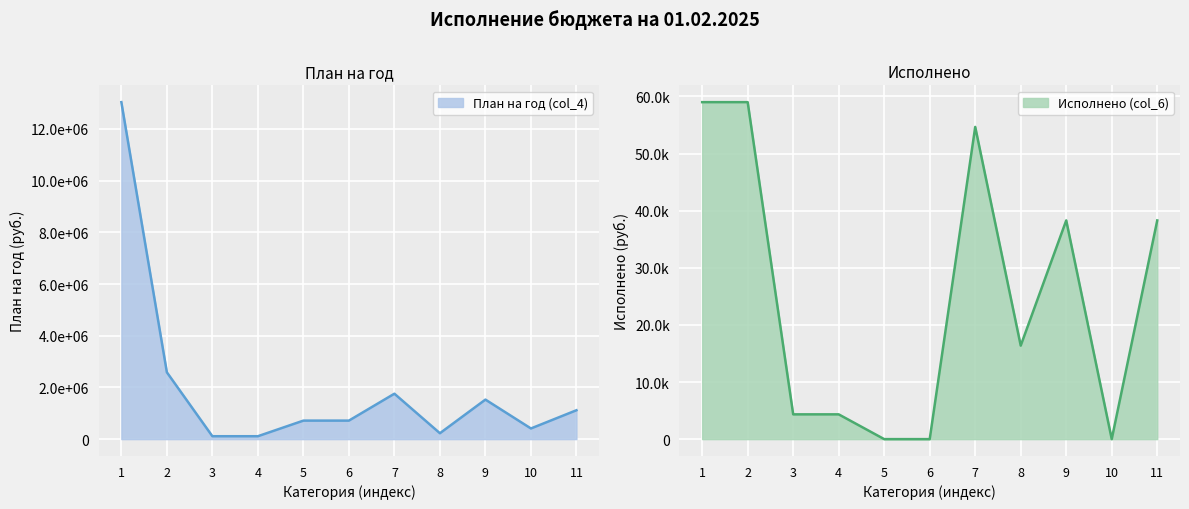

True or false: Исполнено (col_6) has a value of 18820.8 at 11.

False